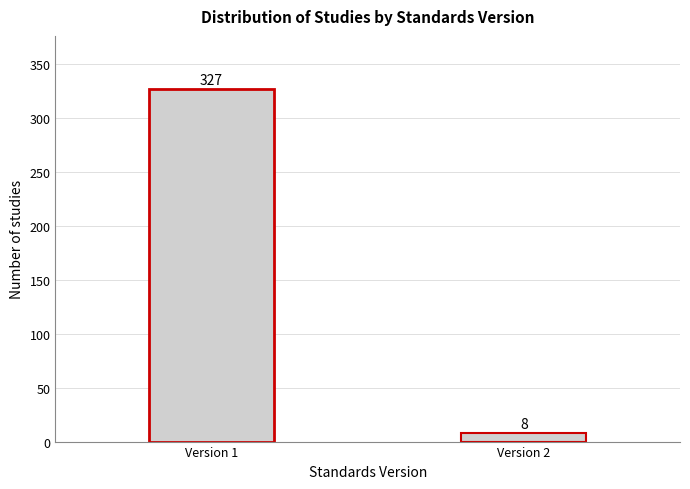

Reading left to right, list all the values displayed in this chart.

Version 1=327	Version 2=8